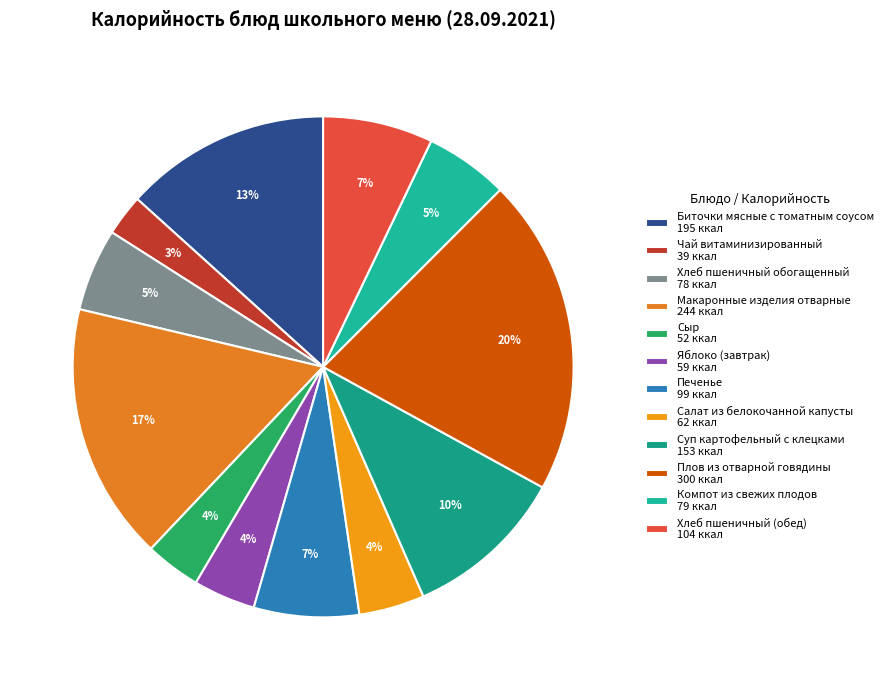

Does Сыр represent more than half of the total?

No